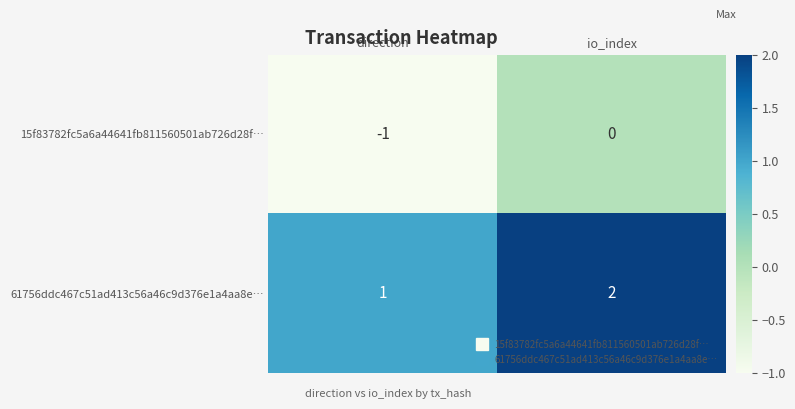

The value of 15f83782fc5a6a44641fb811560501ab726d28f… at io_index is 0. True or false?

True